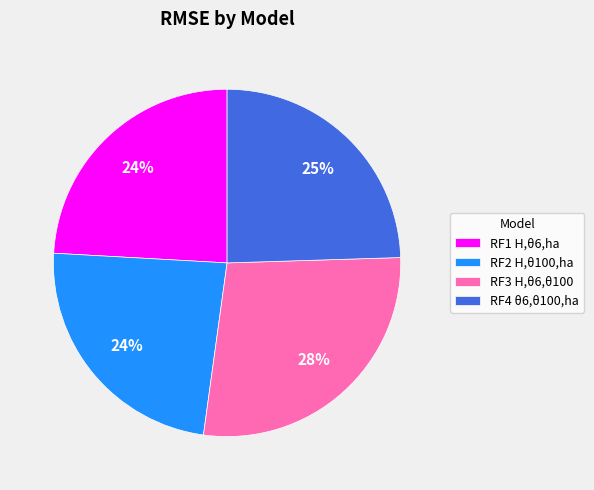

Is it true that RF3 H,θ6,θ100 is 21% of the pie?

False